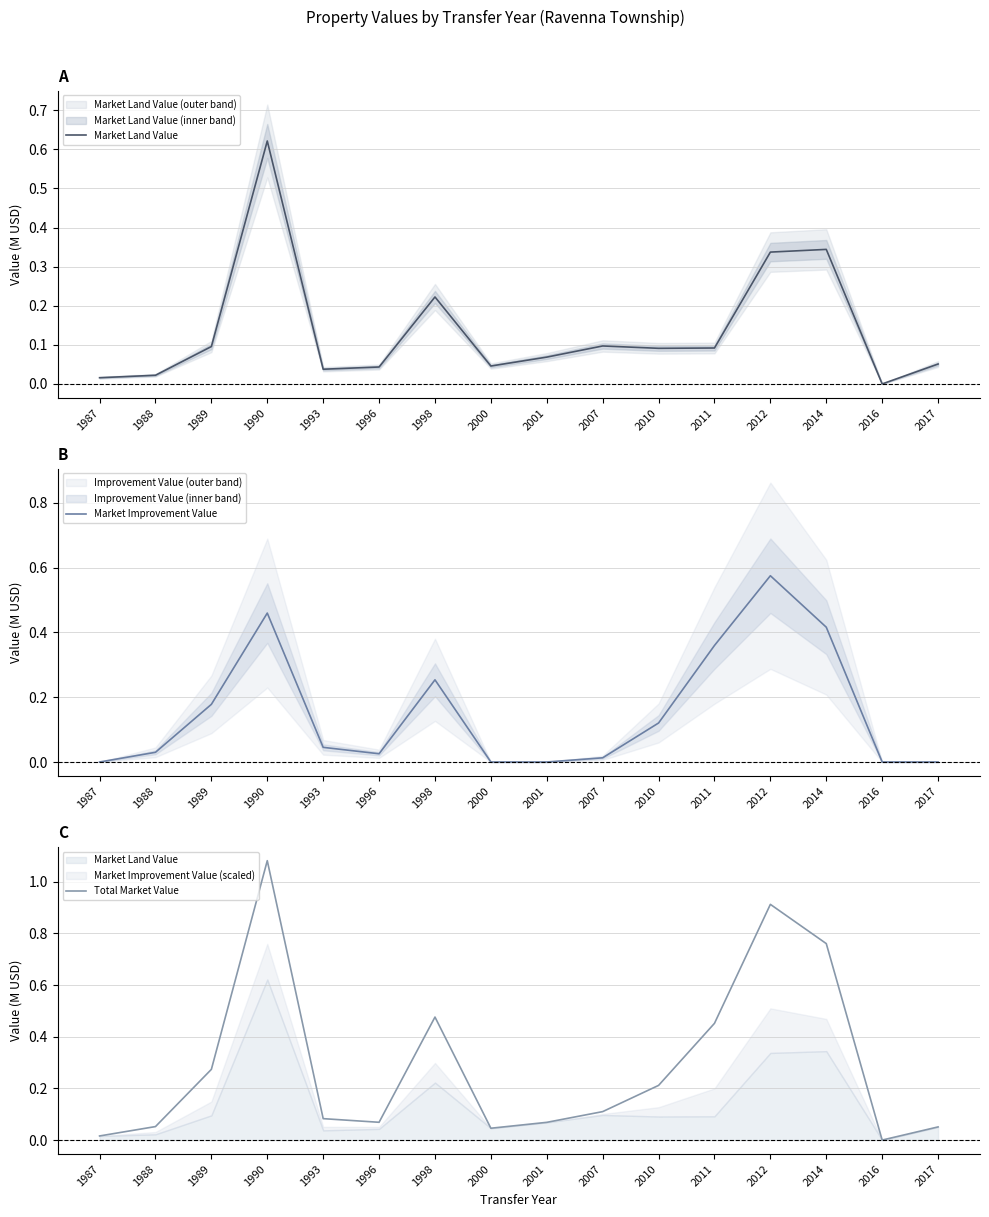

Count the number of data series in this chart.

3